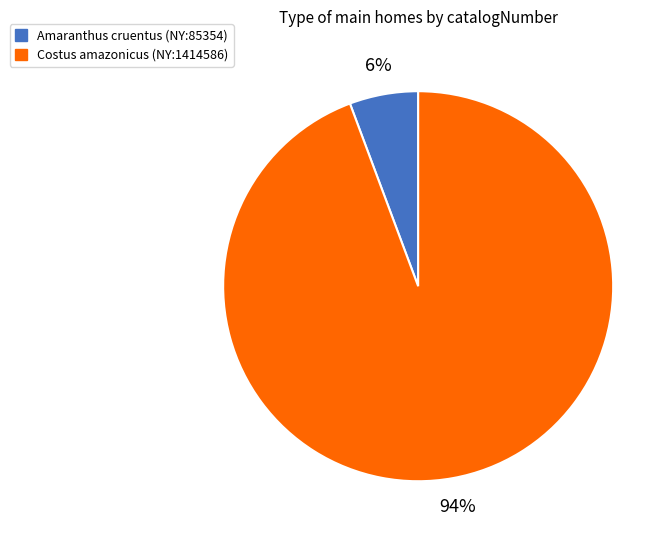

What is the largest slice in the pie chart?

Costus amazonicus (NY:1414586)